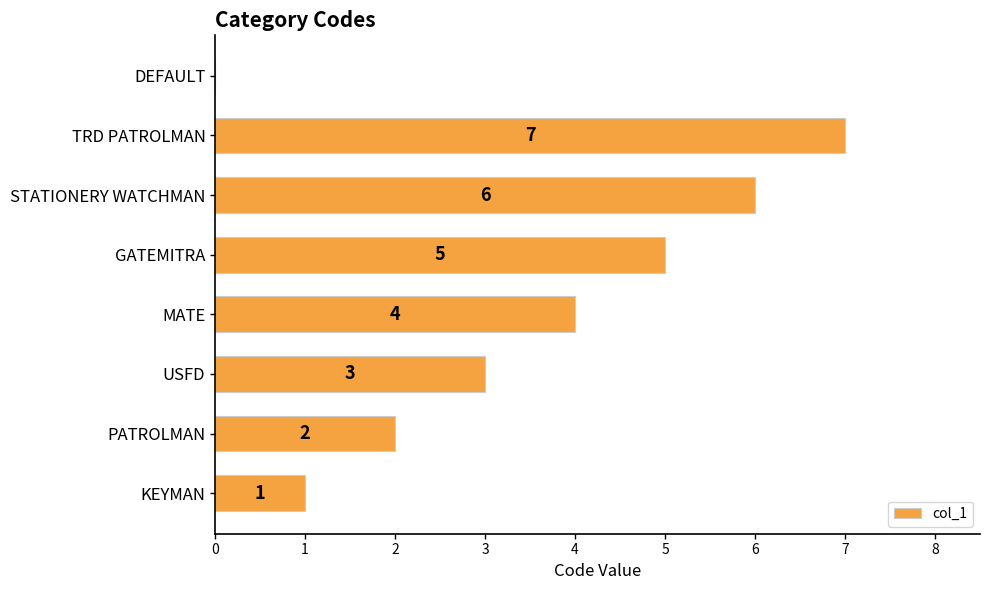

How many data points does each series have?

8